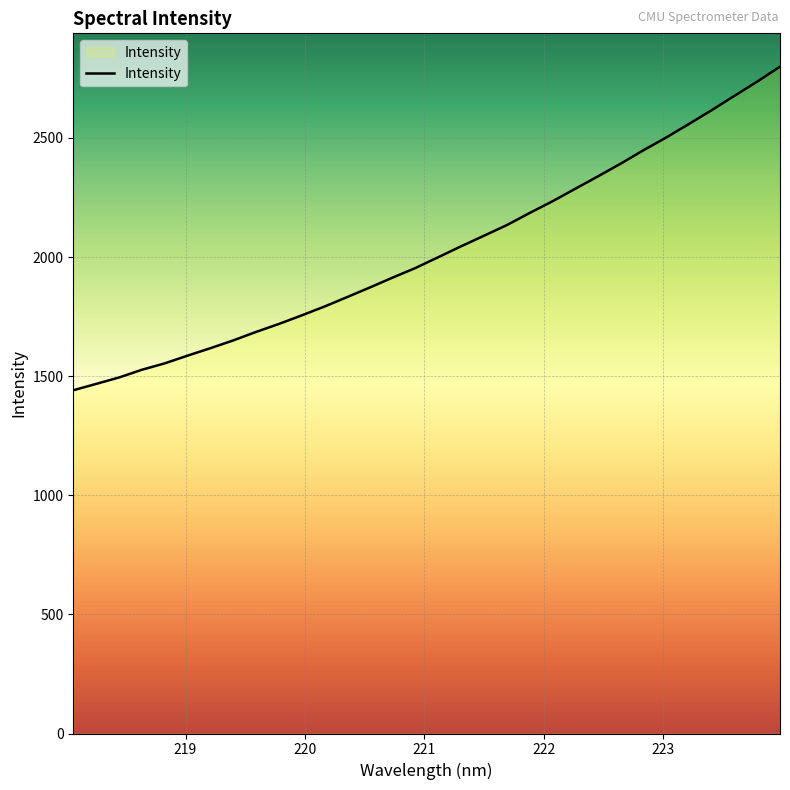

Does the chart have visible grid lines?

Yes